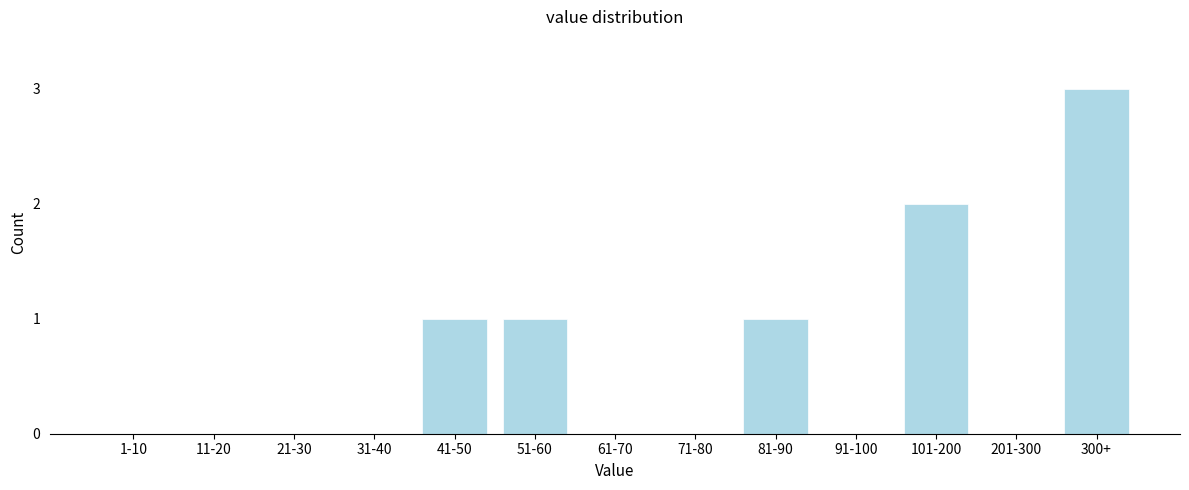

Reading left to right, transcribe all the data shown in this chart.

1-10=0	11-20=0	21-30=0	31-40=0	41-50=1	51-60=1	61-70=0	71-80=0	81-90=1	91-100=0	101-200=2	201-300=0	300+=3